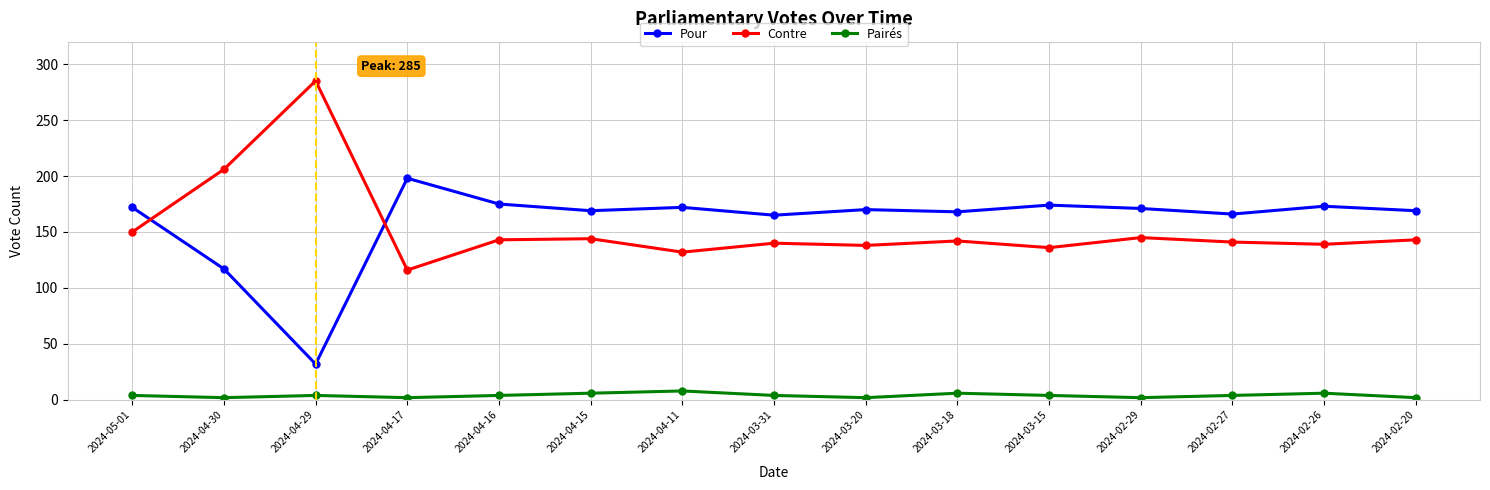

Between 2024-04-15 and 2024-04-11, which series saw the biggest shift?

Contre